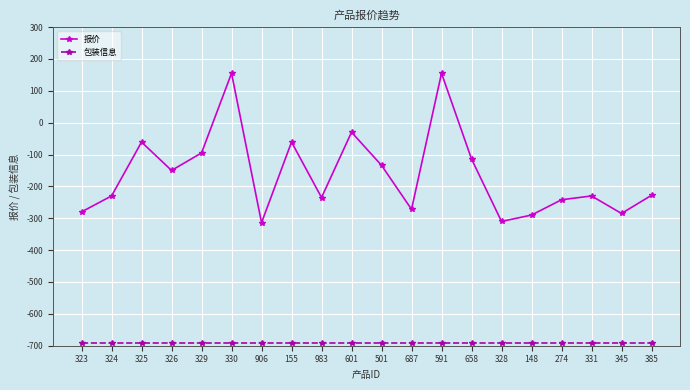

What value does the 报价 series have at 983?

-235